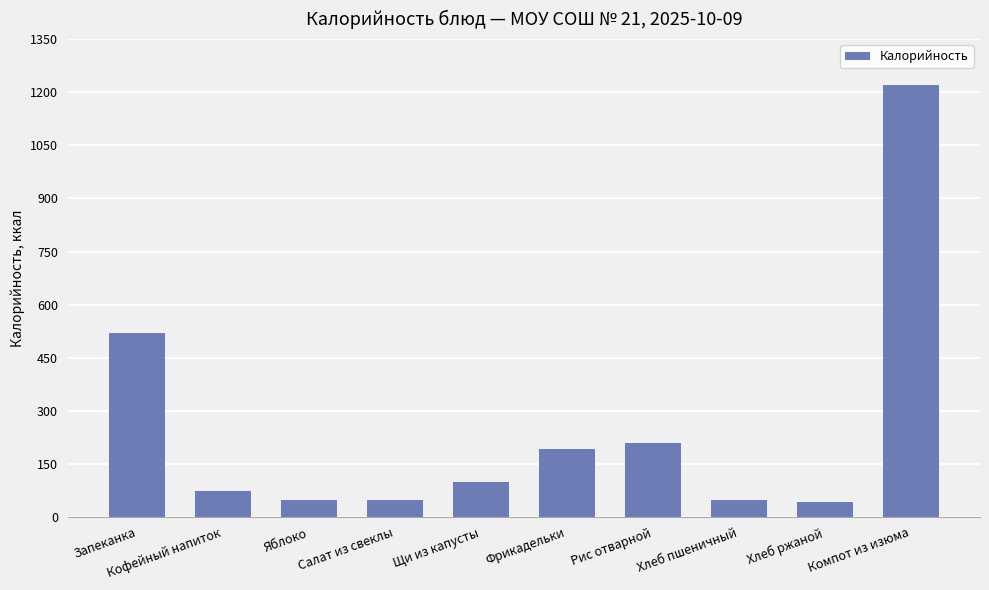

True or false: the data shows 134 at Фрикадельки.

False